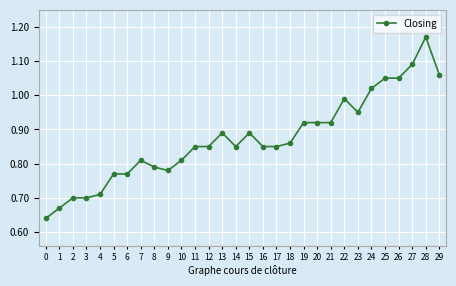

Between 2 and 24, which is larger?

24